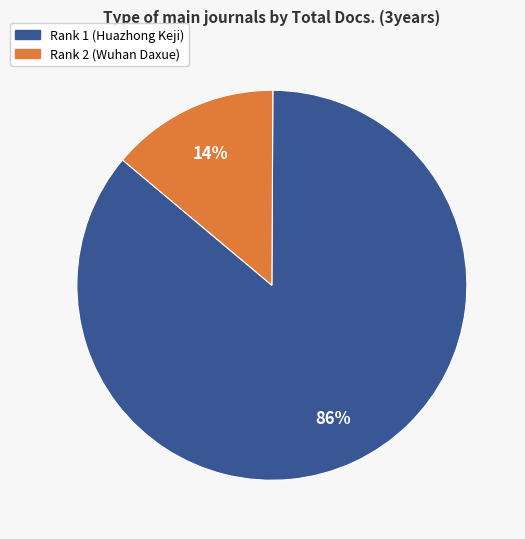

Rank the categories by value from lowest to highest.

Rank 2 (Wuhan Daxue), Rank 1 (Huazhong Keji)